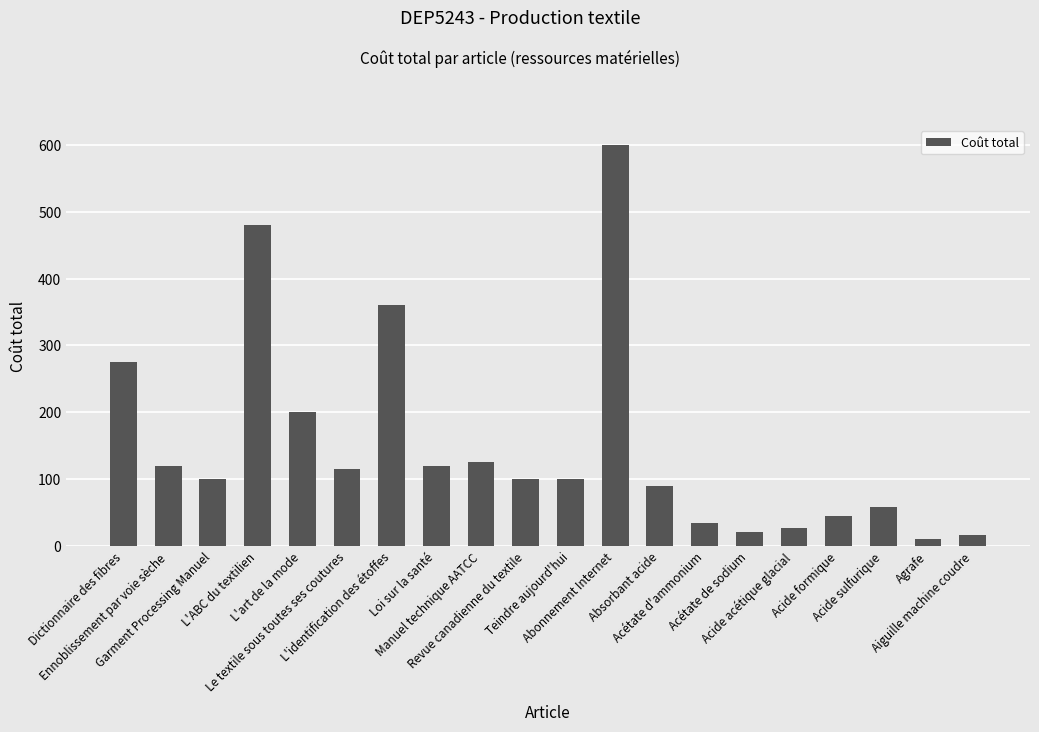

What is the sum of all values?

2998.5